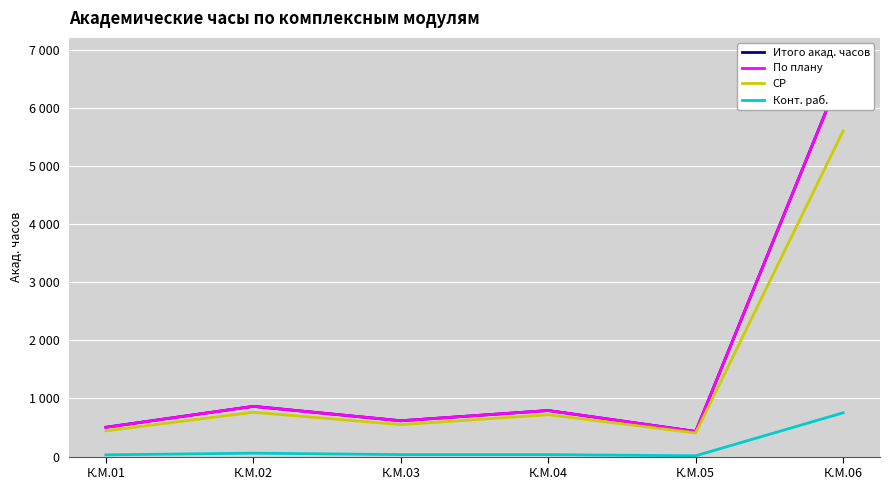

At which category does Конт. раб. reach its first local valley?

К.М.05